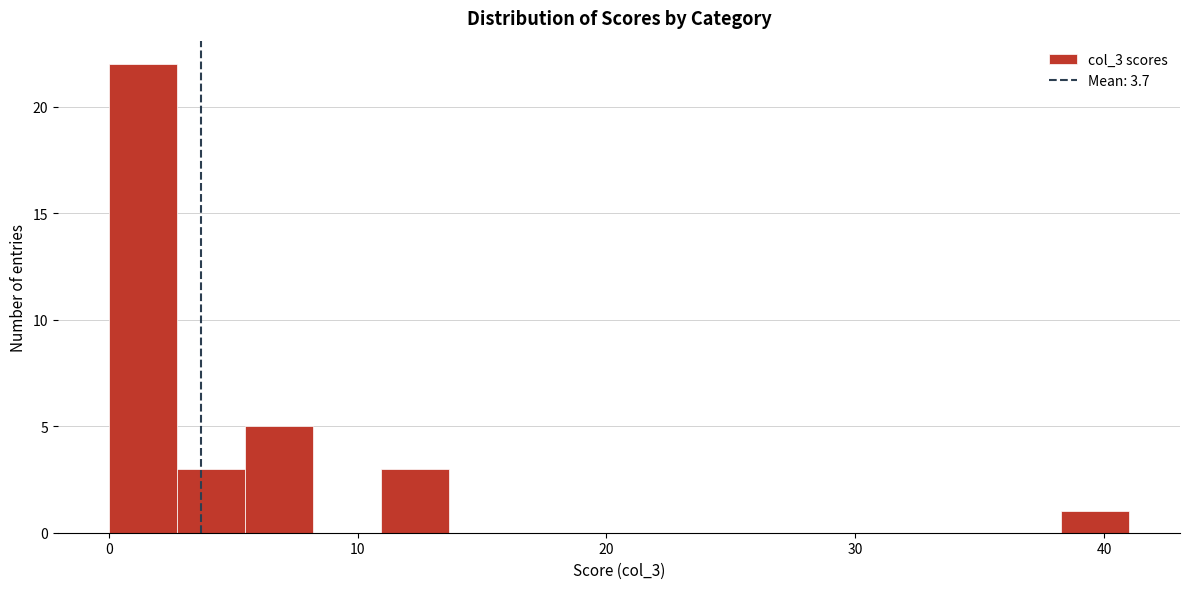

Read against the x-axis, roughly where is the centre of the tallest bar?

1